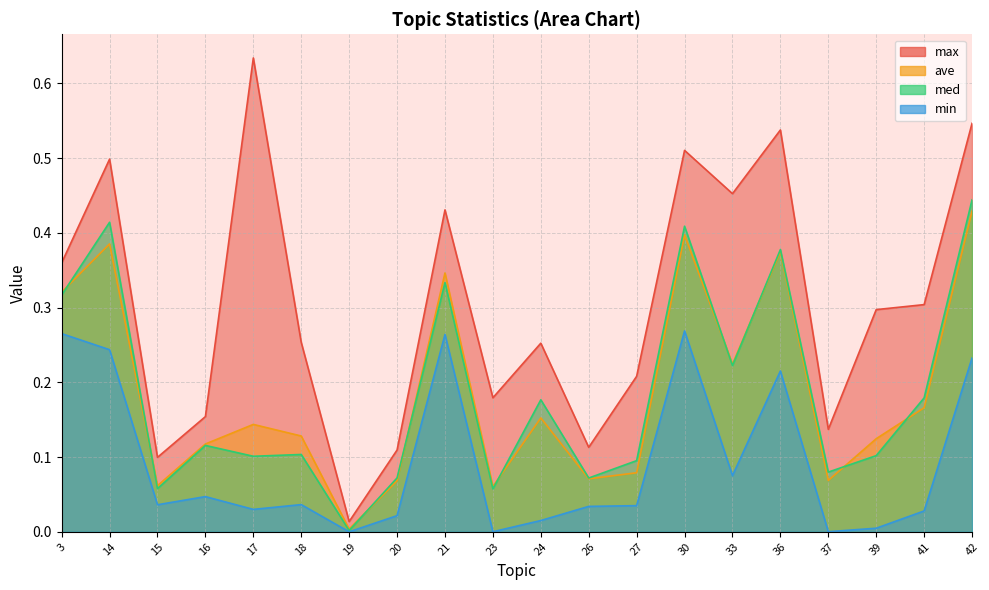

True or false: ave and max intersect in this chart.

False